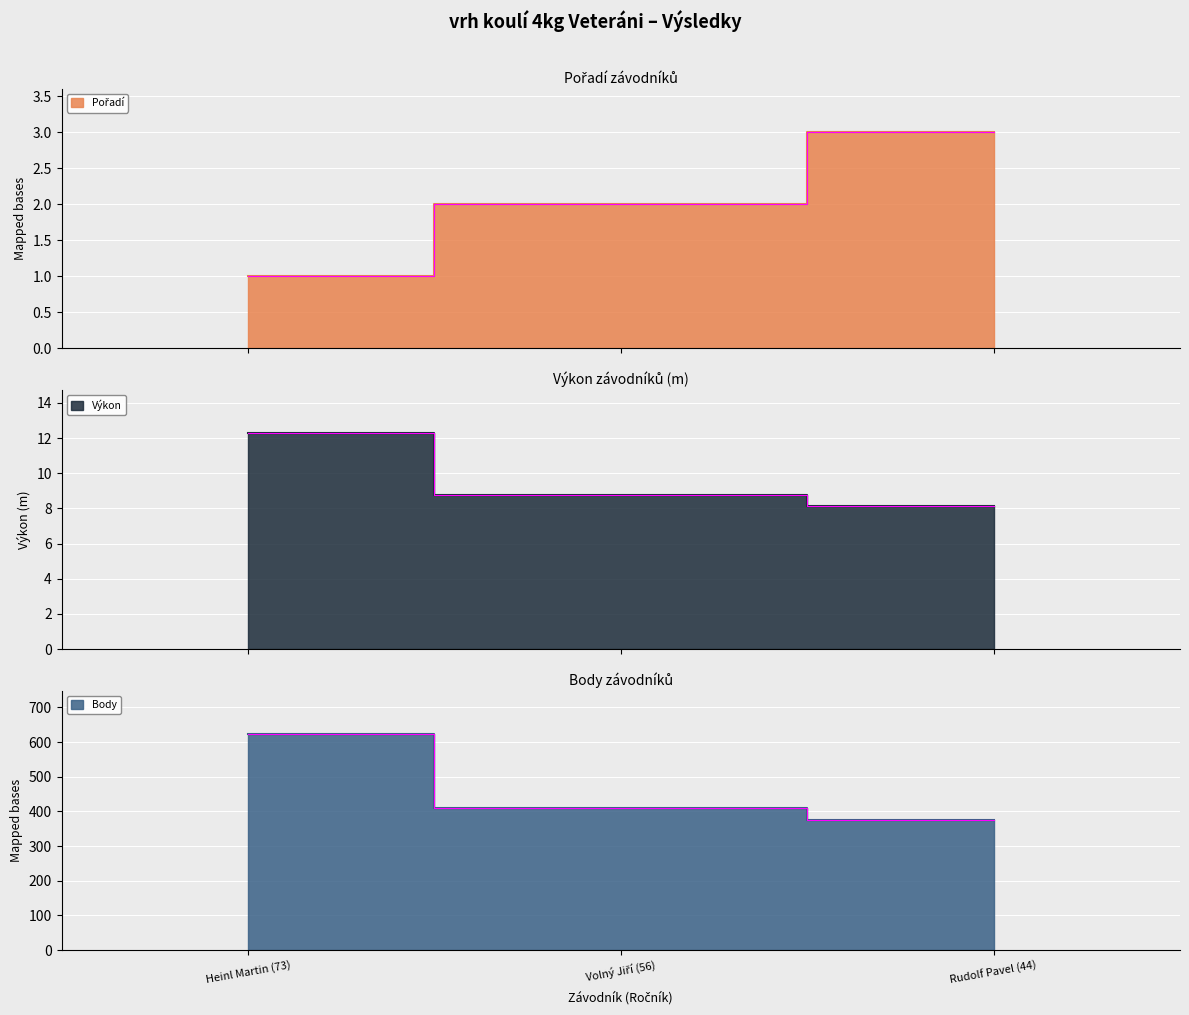

Which category has the highest value in the Body series?

Heinl Martin (73)